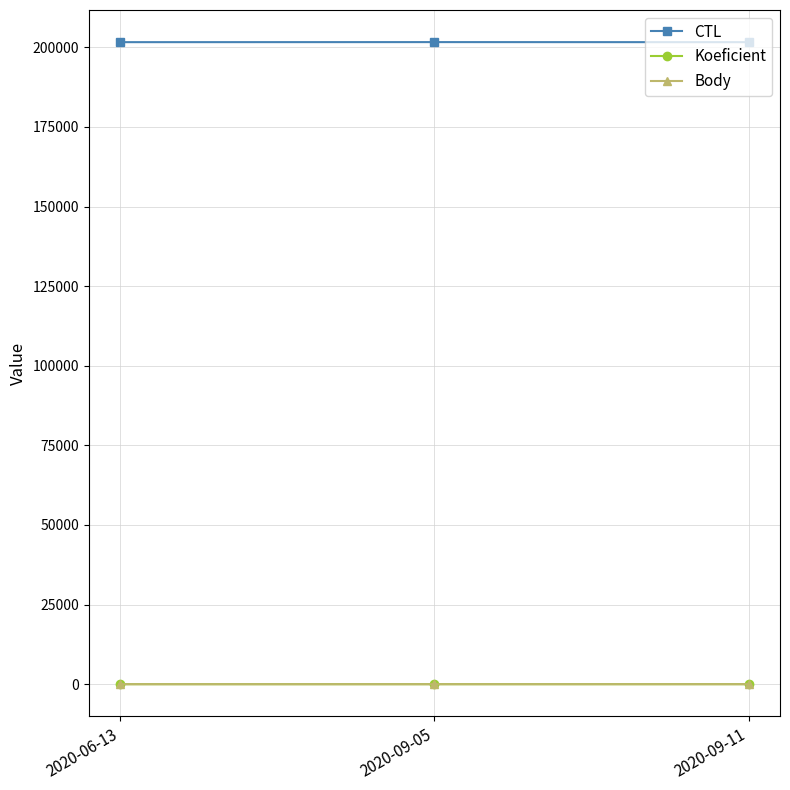

Which series has the widest spread of values?

CTL